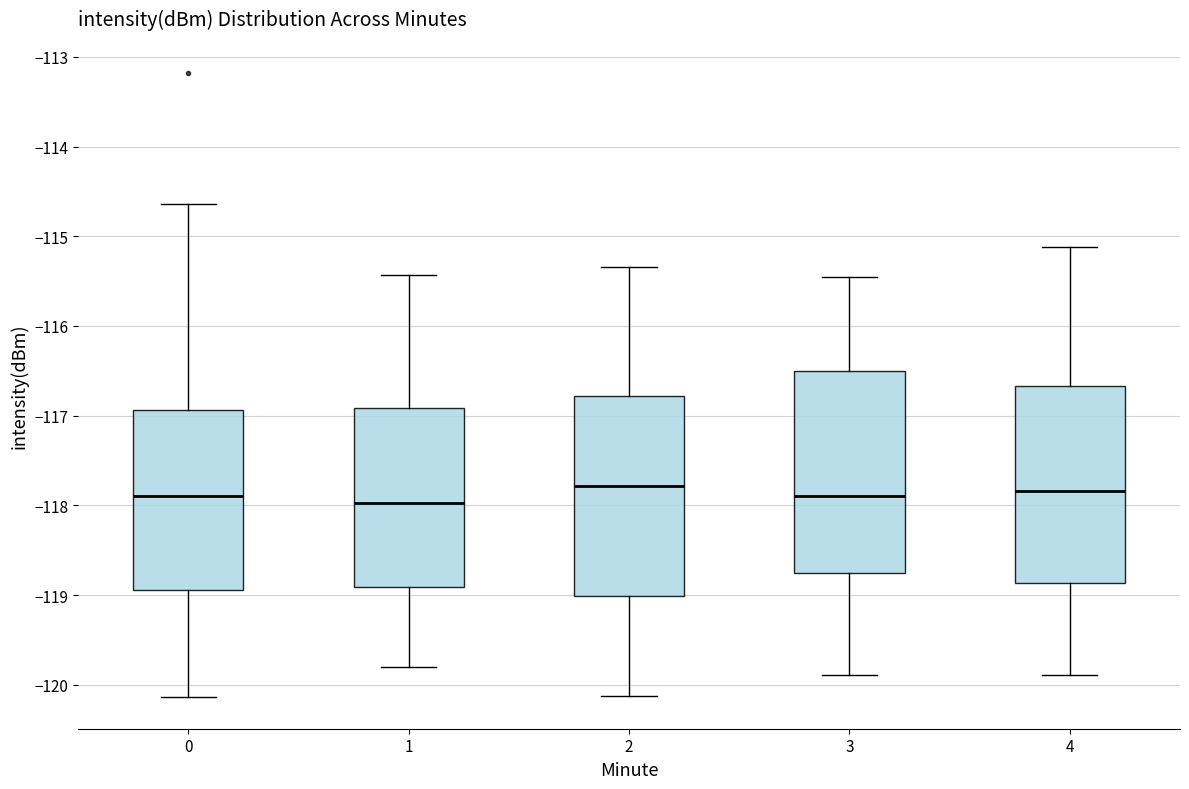

Reading left to right, read every box against the y-axis: the position of its median line, the range the box covers, and the ends of its whiskers. The values are not printed on the chart, so give them approximately, as read against the axis.

0: median -117.9, box -118.9 to -116.9, whiskers -120.1 to -114.6
1: median -118.0, box -118.9 to -116.9, whiskers -119.8 to -115.4
2: median -117.8, box -119.0 to -116.8, whiskers -120.1 to -115.3
3: median -117.9, box -118.8 to -116.5, whiskers -119.9 to -115.4
4: median -117.8, box -118.9 to -116.7, whiskers -119.9 to -115.1